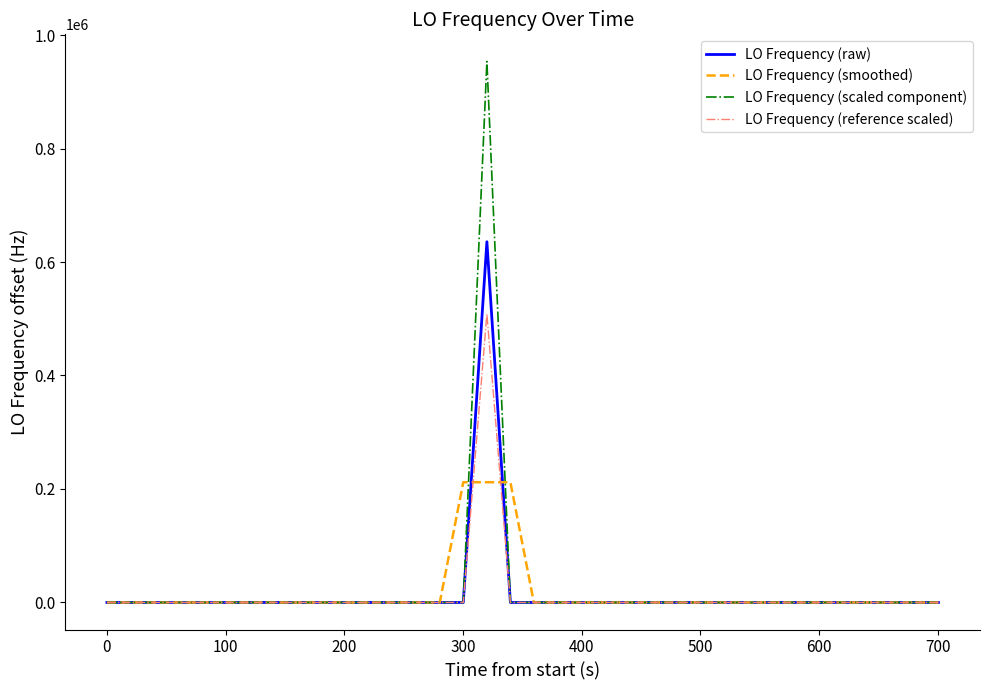

List the series in order of their peak value, highest first.

LO Frequency (scaled component), LO Frequency (raw), LO Frequency (reference scaled), LO Frequency (smoothed)